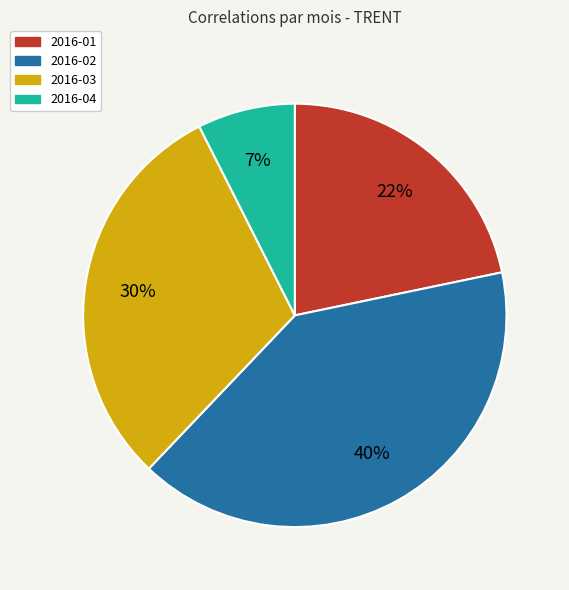

To the nearest percent, what is the average slice percentage?

25%